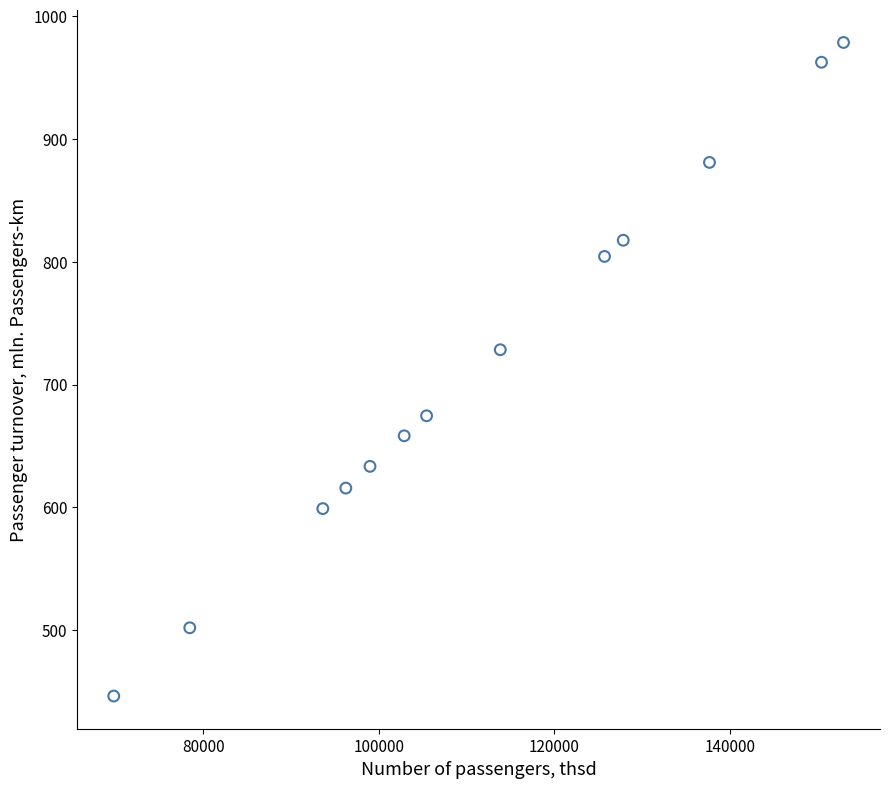

What is the range of Y values (max minus min)?

532.4